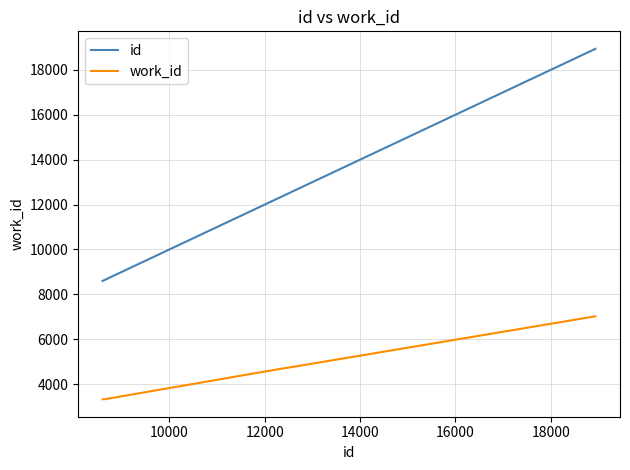

What is the difference between the maximum and minimum values in the work_id series?

3692